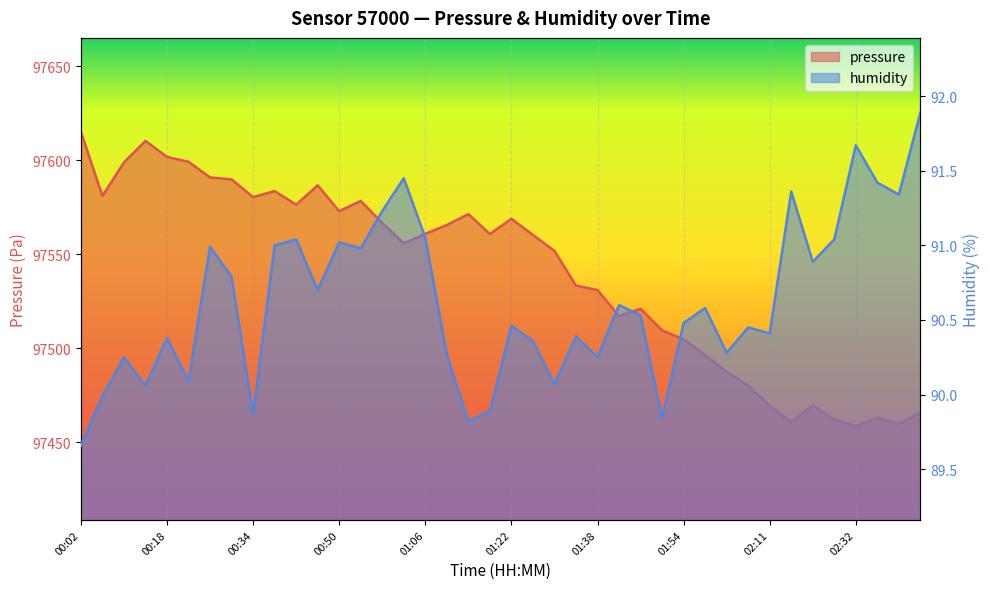

List the series in order of their peak value, highest first.

pressure, humidity